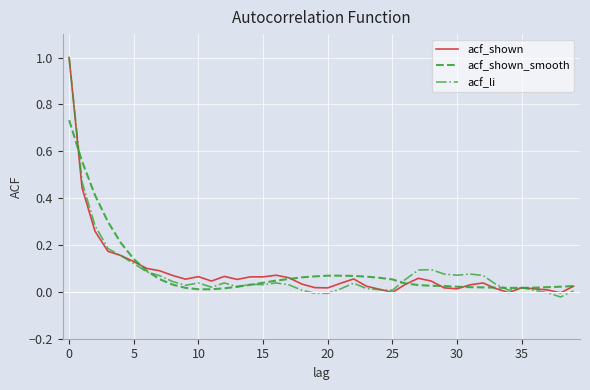

What is the maximum value for acf_li?

1.0